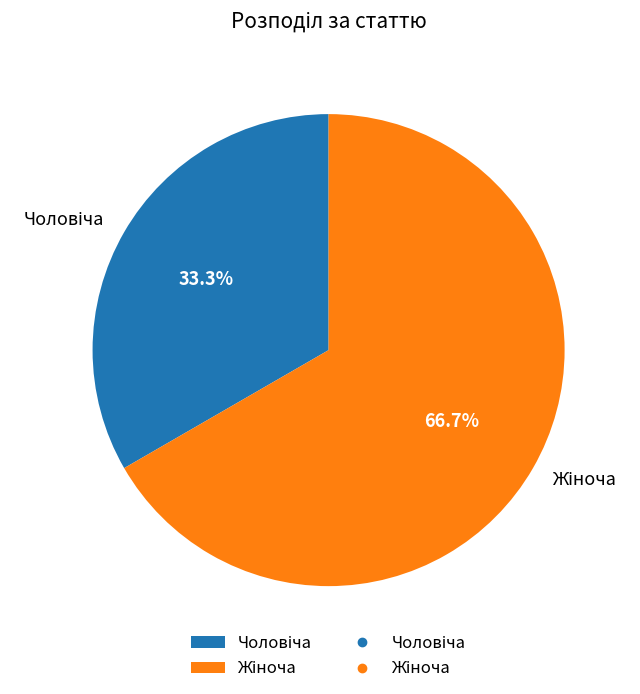

To the nearest percent, what is the average slice percentage?

50%